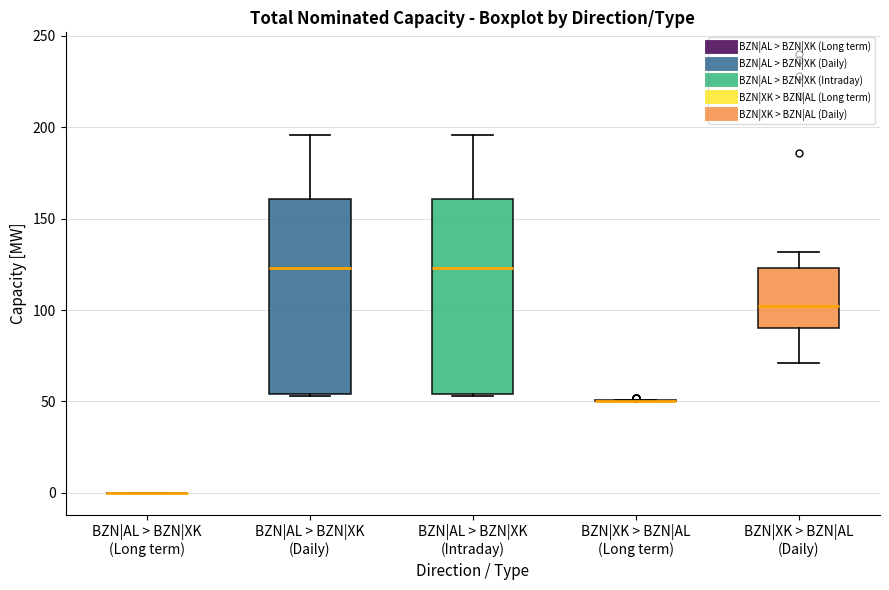

Reading left to right, transcribe this box plot: for each box, give where its median line is, the range the box spans, and where its two whiskers end, as read against the y-axis. The values are not printed on the chart, so give them approximately, as read against the axis.

BZN|AL > BZN|XK (Long term): box collapsed to a line at 0, whiskers 0 to 0
BZN|AL > BZN|XK (Daily): median 125, box 55 to 160, whiskers 55 to 195
BZN|AL > BZN|XK (Intraday): median 125, box 55 to 160, whiskers 55 to 195
BZN|XK > BZN|AL (Long term): box collapsed to a line at 50, whiskers 50 to 50
BZN|XK > BZN|AL (Daily): median 100, box 90 to 125, whiskers 70 to 130